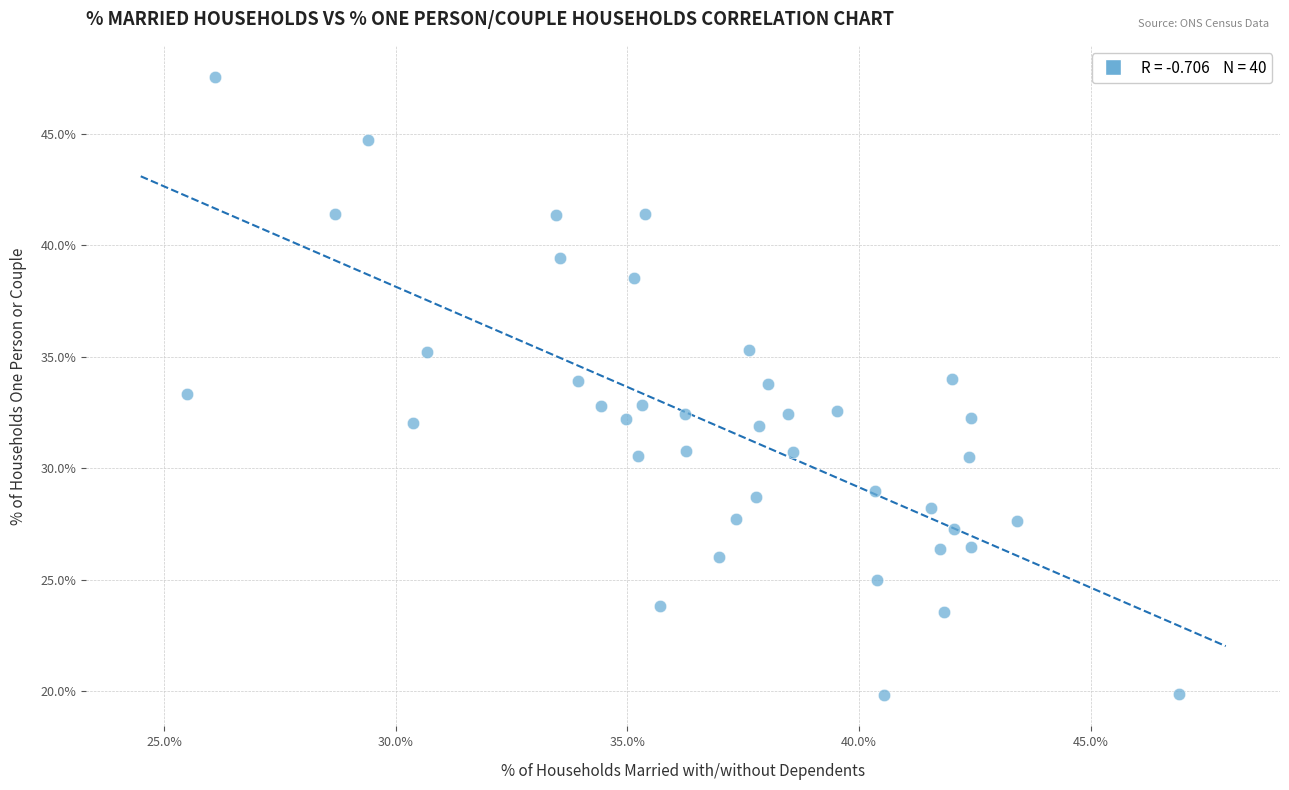

What is the range of Y values (max minus min)?

27.7